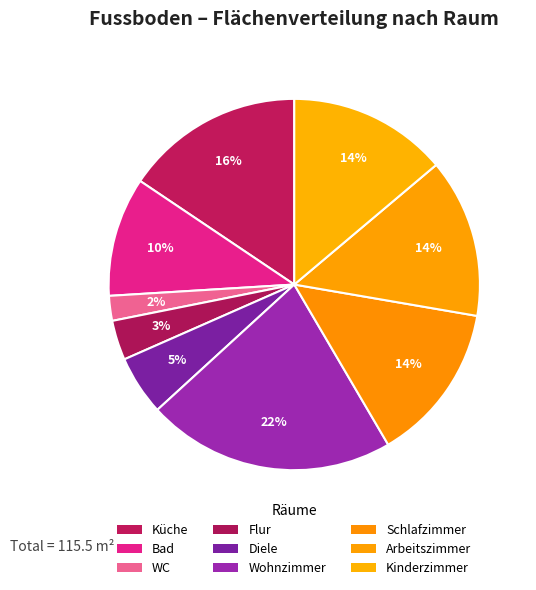

How many segments does this pie chart have?

9